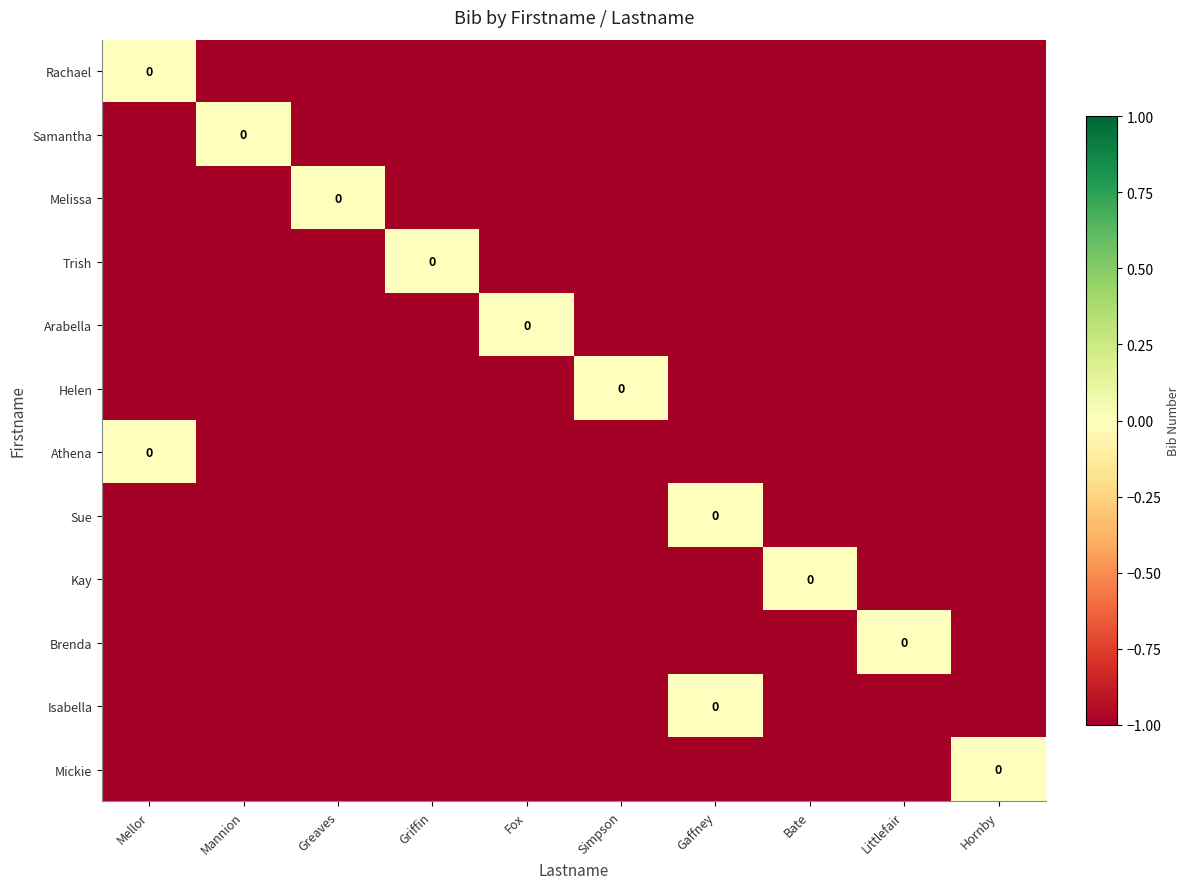

Which category has the highest value in the Mickie series?

Hornby